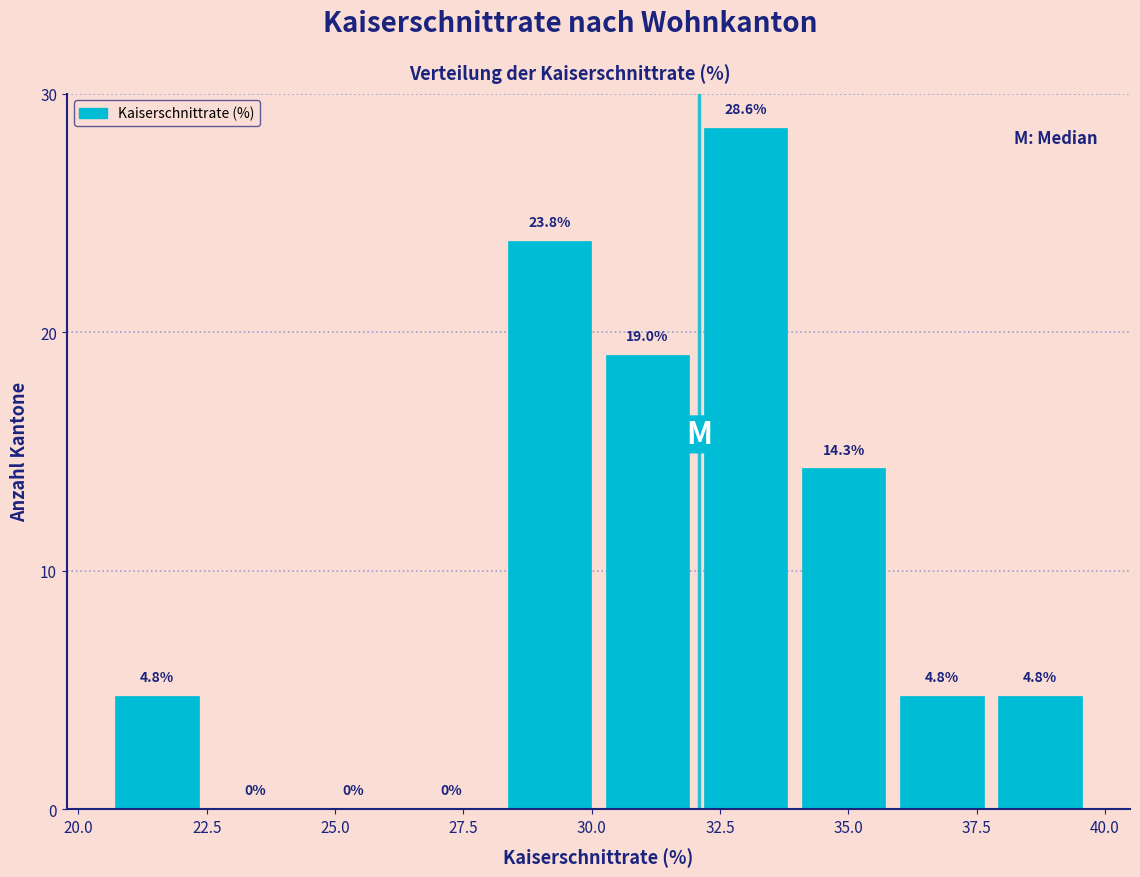

Around what value on the x-axis is the tallest bar? Give the approximate position of its centre, as read against the axis.

33.0